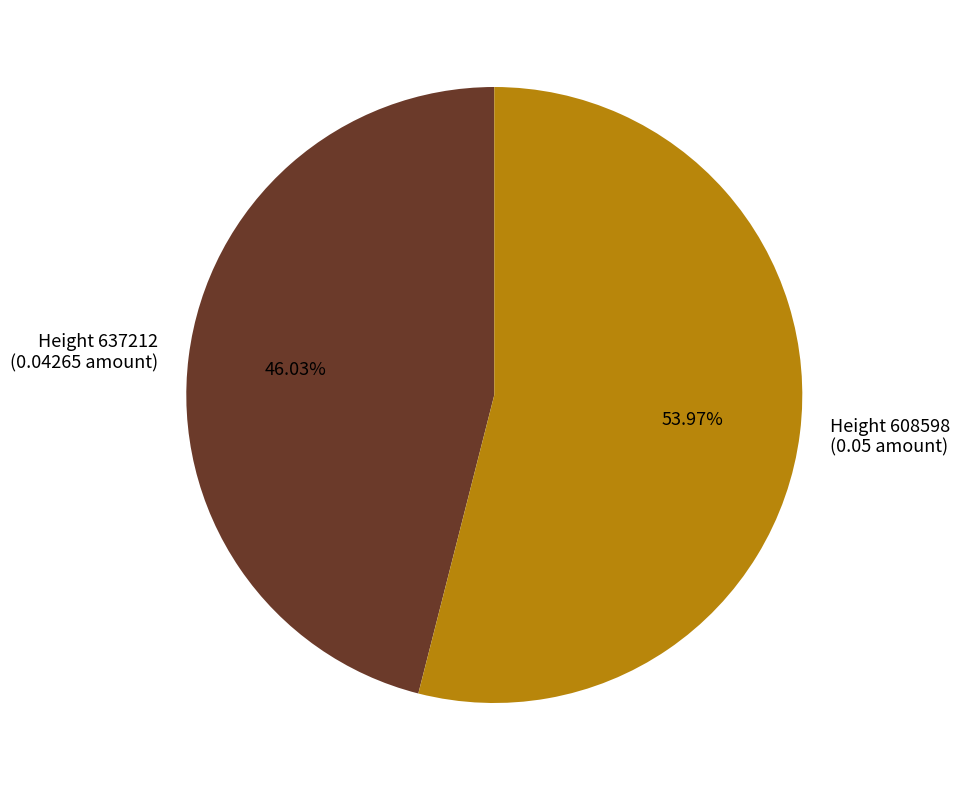

Count the number of slices in the pie.

2